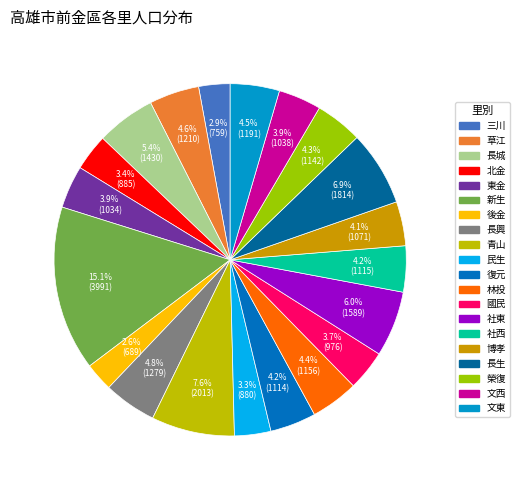

To the nearest percent, what is the difference between the 三川 and 東金 slice percentages?

1%